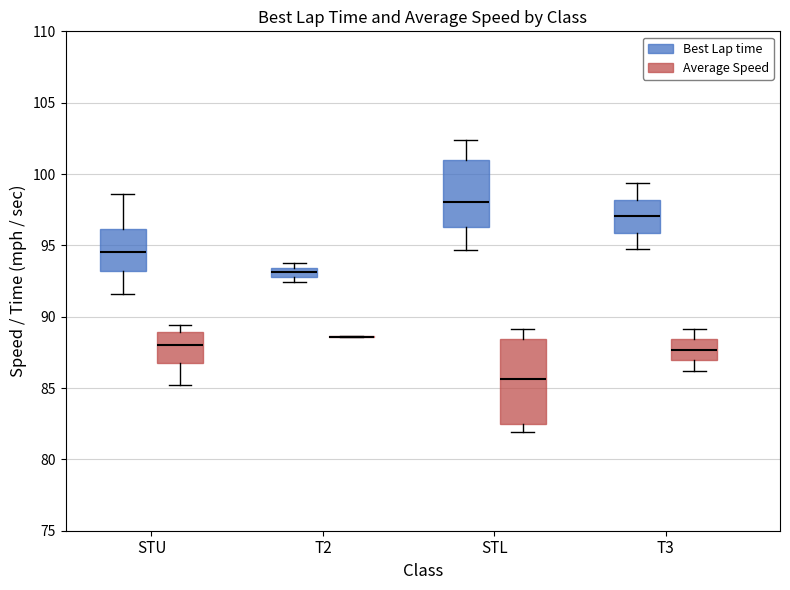

Comparing the boxes themselves (not the whiskers), which one is the tallest?

STL (Average Speed)